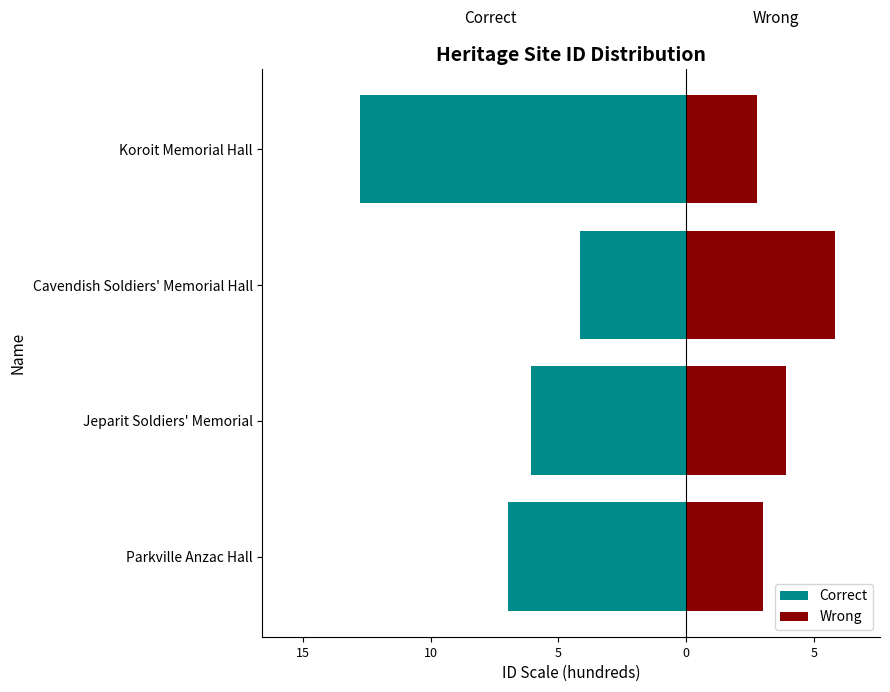

What is the average value of the Correct series?

-7.5